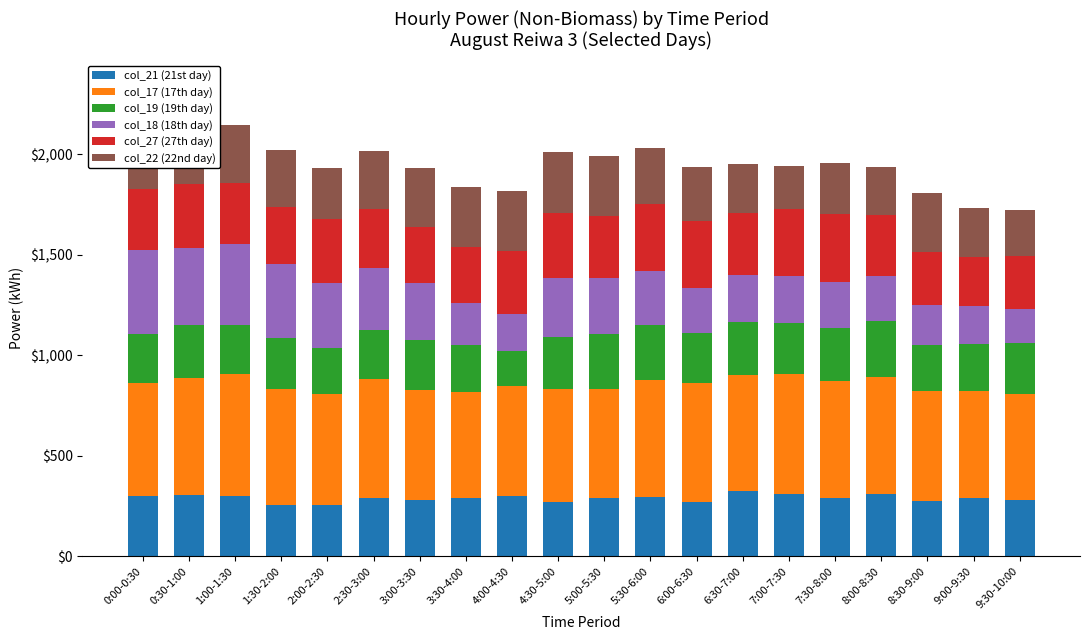

What is the sum of the col_21 (21st day) values at 8:30-9:00 and 8:00-8:30?

583